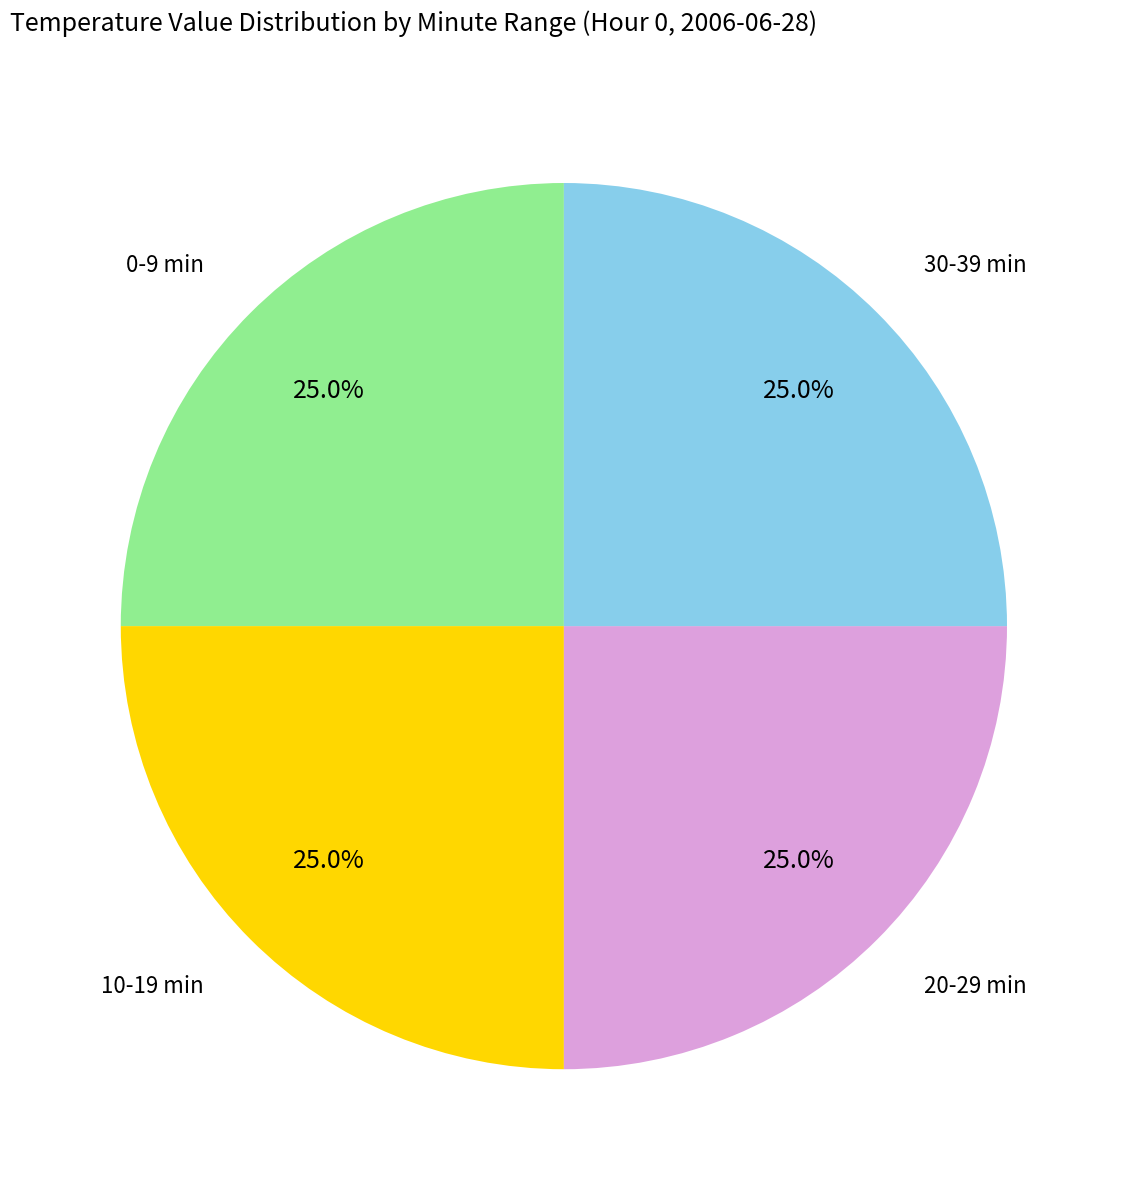

Is there a majority slice in this chart?

No